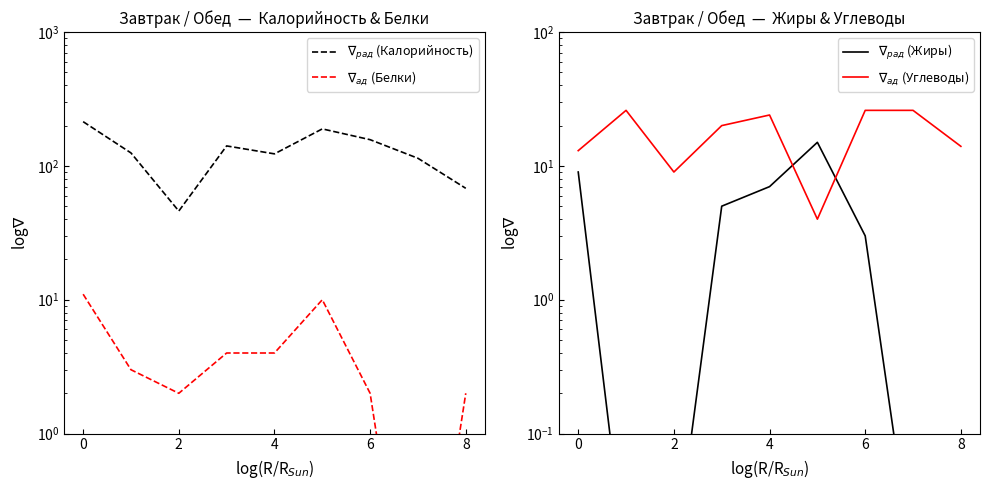

True or false: $\nabla_{рад}$ (Калорийность) has a value of 157.0 at 6.

True